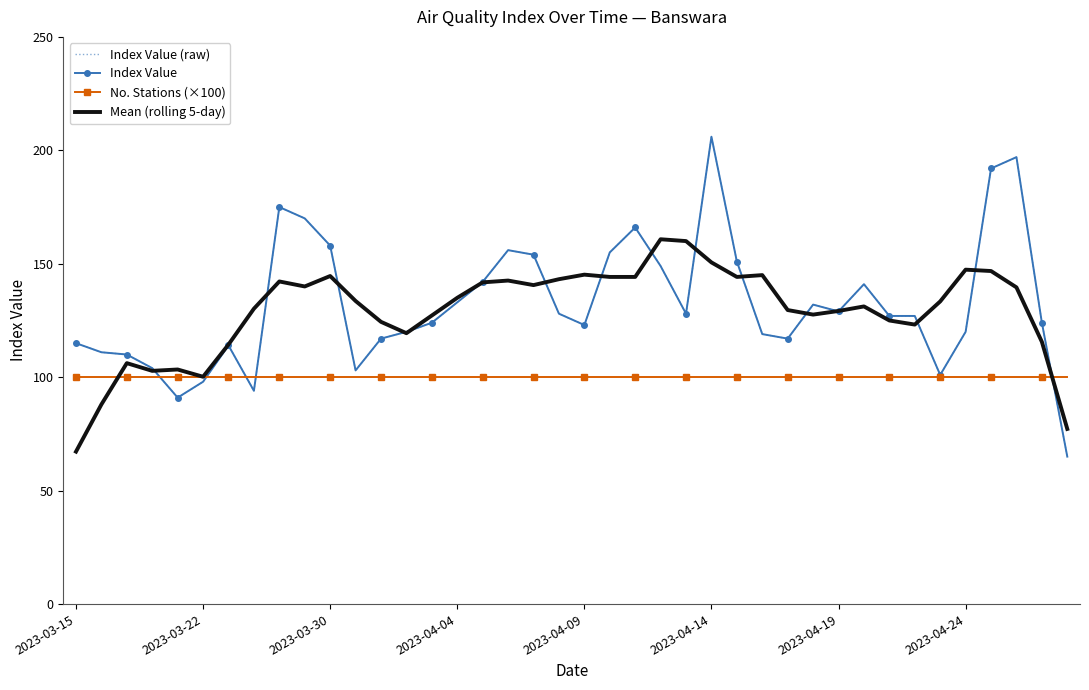

At which label does No. Stations (×100) reach its peak?

2023-03-15